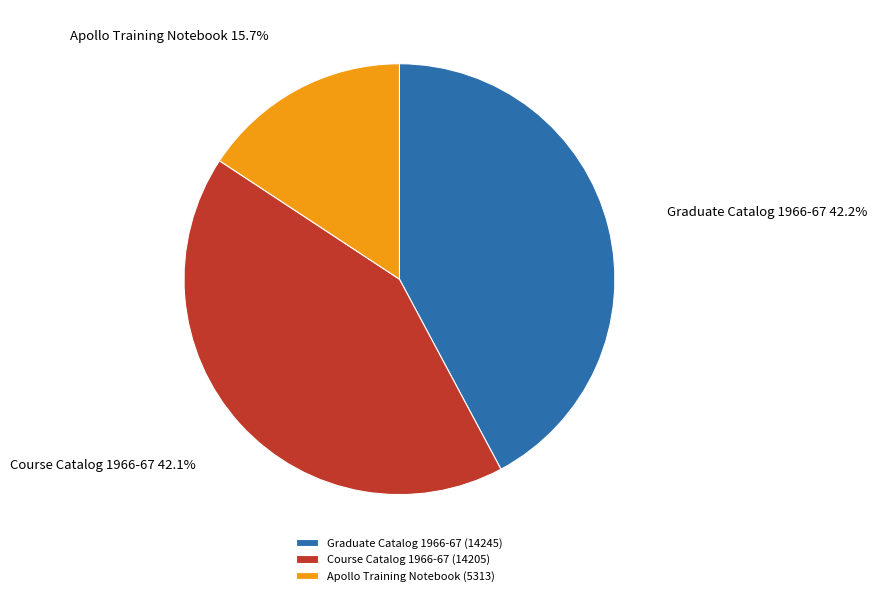

Is it true that Graduate Catalog 1966-67 is 42% of the pie?

True